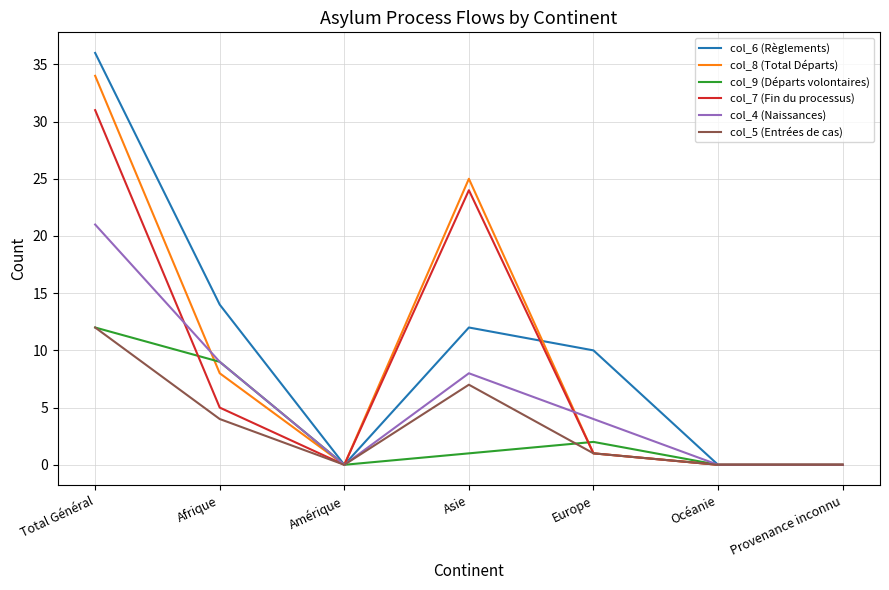

Reading left to right, what are all the values shown in this chart?

col_6 (Règlements): 36	14	0	12	10	0	0
col_8 (Total Départs): 34	8	0	25	1	0	0
col_9 (Départs volontaires): 12	9	0	1	2	0	0
col_7 (Fin du processus): 31	5	0	24	1	0	0
col_4 (Naissances): 21	9	0	8	4	0	0
col_5 (Entrées de cas): 12	4	0	7	1	0	0